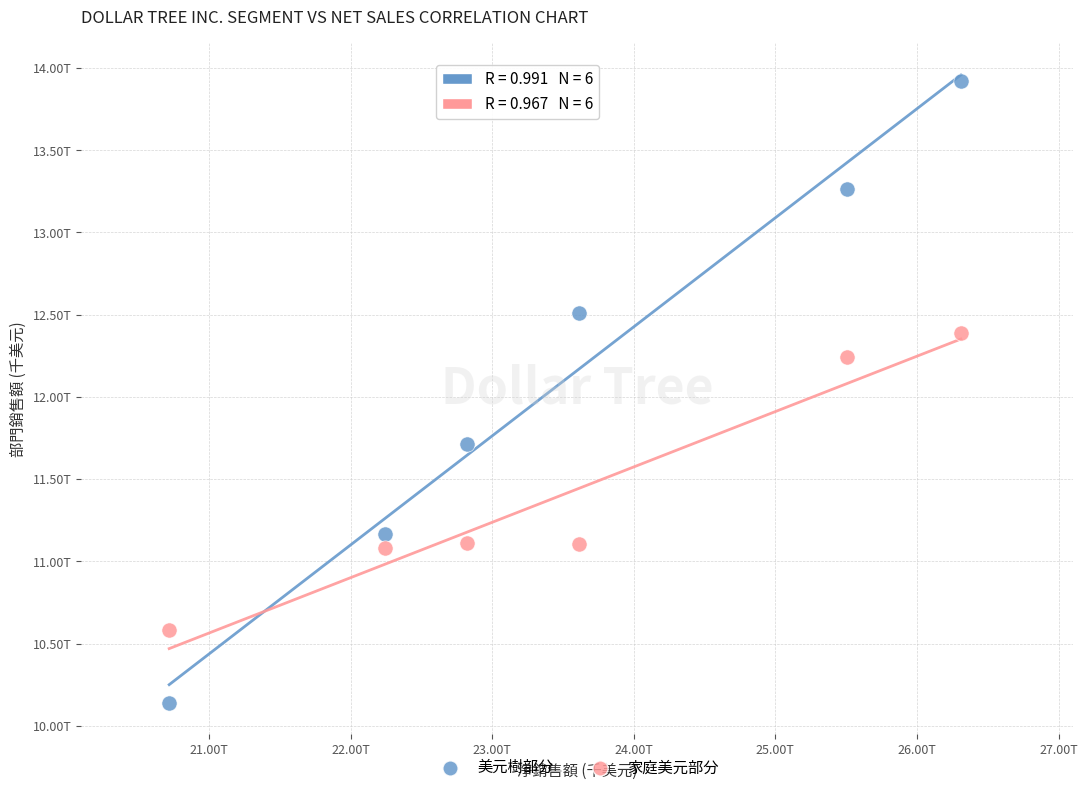

What are all the series names shown in the legend?

美元樹部分, 家庭美元部分